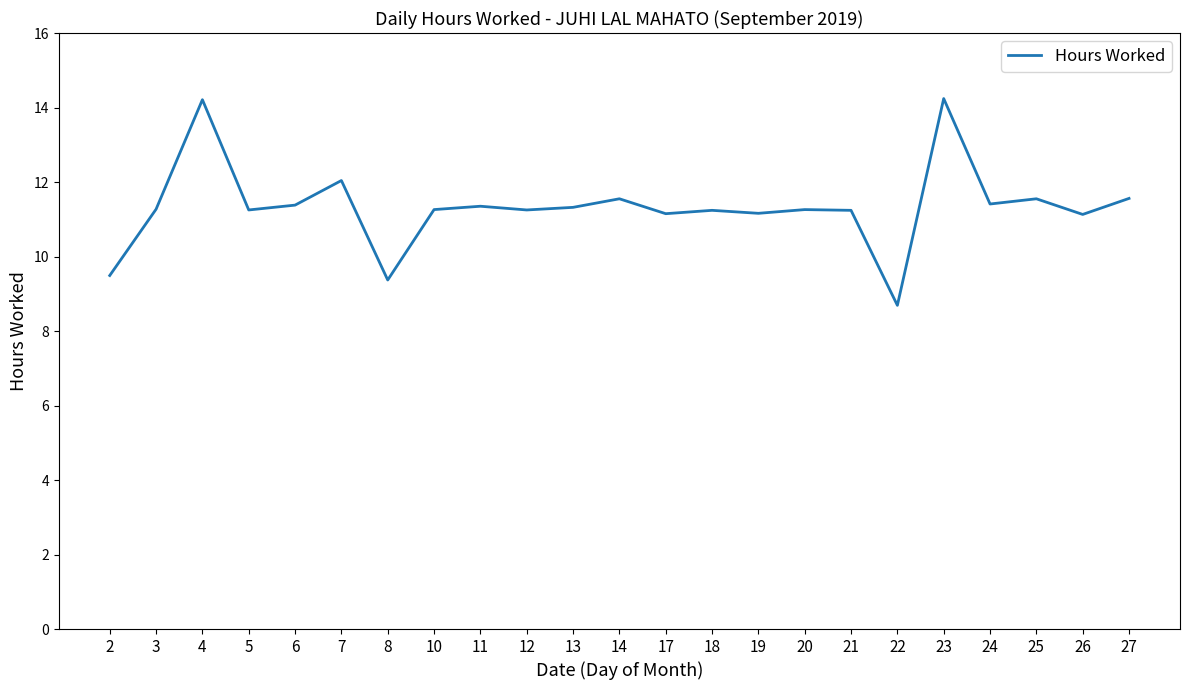

Which has a higher value, 19 or 22?

19